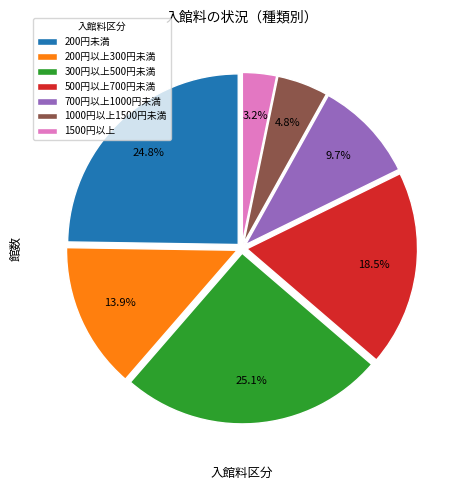

How many segments does this pie chart have?

7